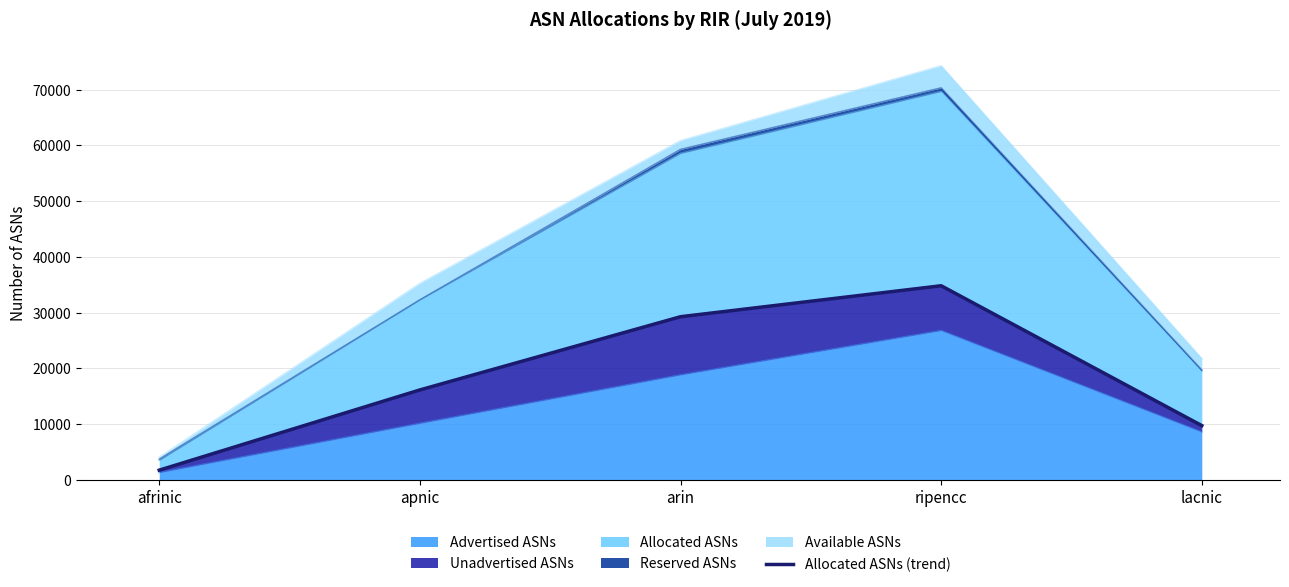

The chart shows a value of 44095 at arin. True or false?

False